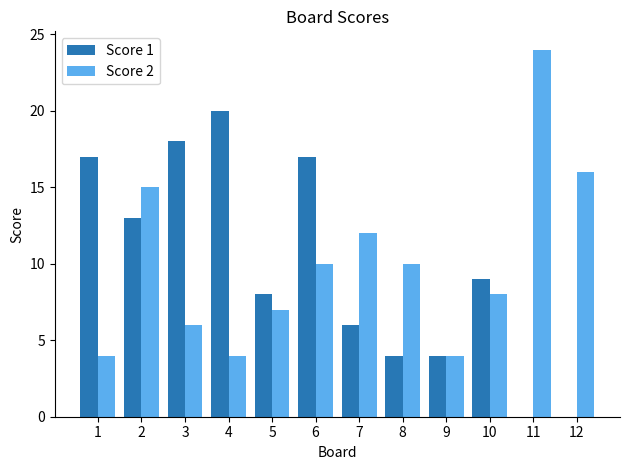

Reading left to right, extract all data points from this chart.

Score 1: 1=17	2=13	3=18	4=20	5=8	6=17	7=6	8=4	9=4	10=9	11=0	12=0
Score 2: 1=4	2=15	3=6	4=4	5=7	6=10	7=12	8=10	9=4	10=8	11=24	12=16